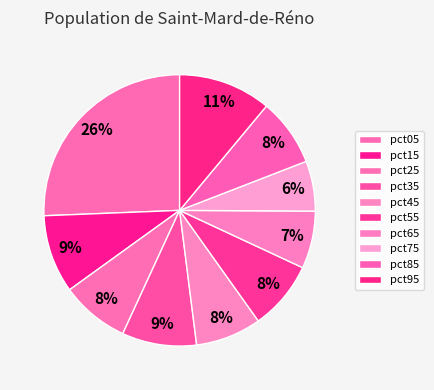

Which has a higher value, pct15 or pct35?

pct15